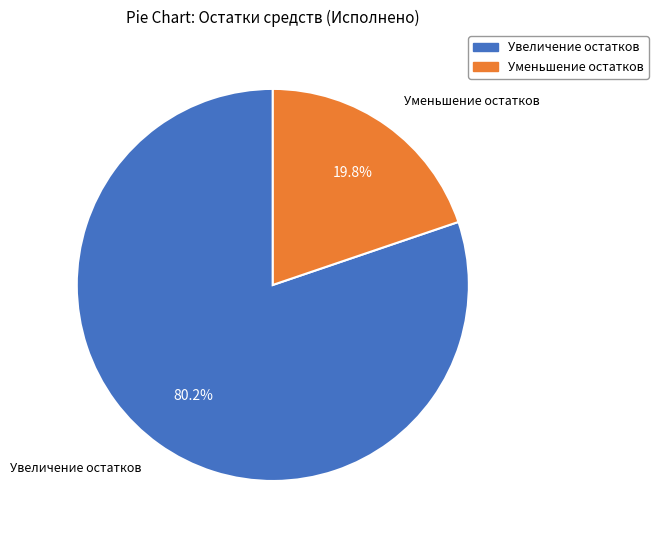

Does Уменьшение остатков represent more than half of the total?

No